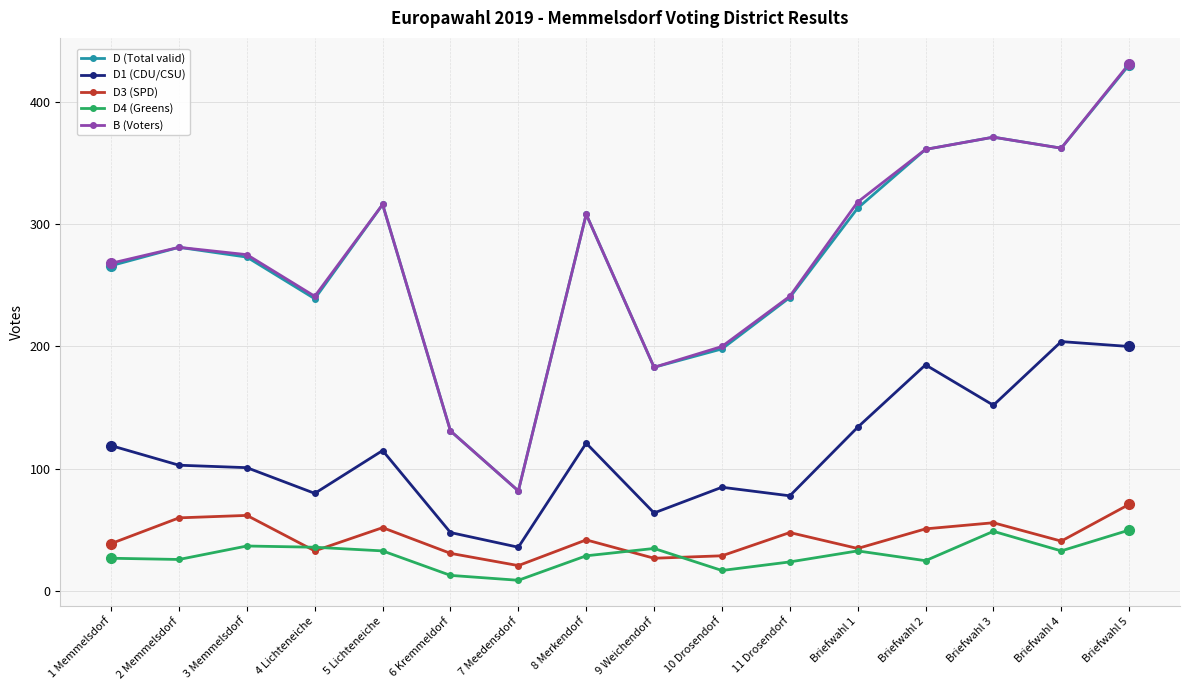

At which category does D3 (SPD) reach its first local valley?

4 Lichteneiche